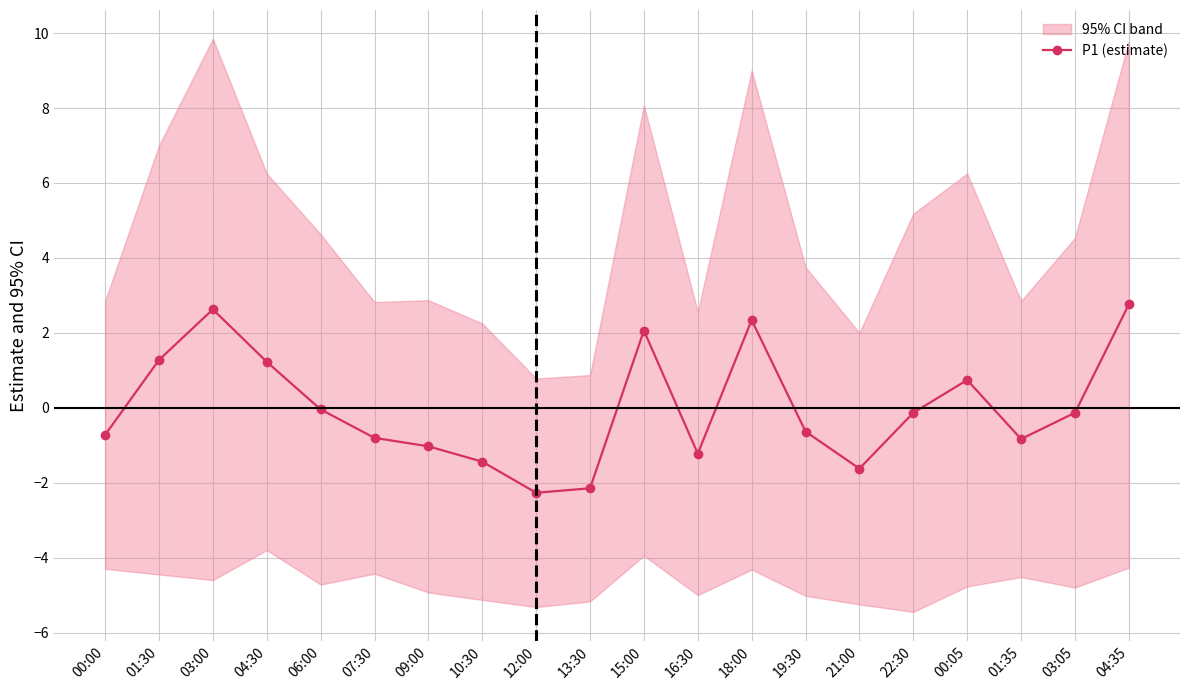

The value at 10:30 is -0.3. True or false?

False